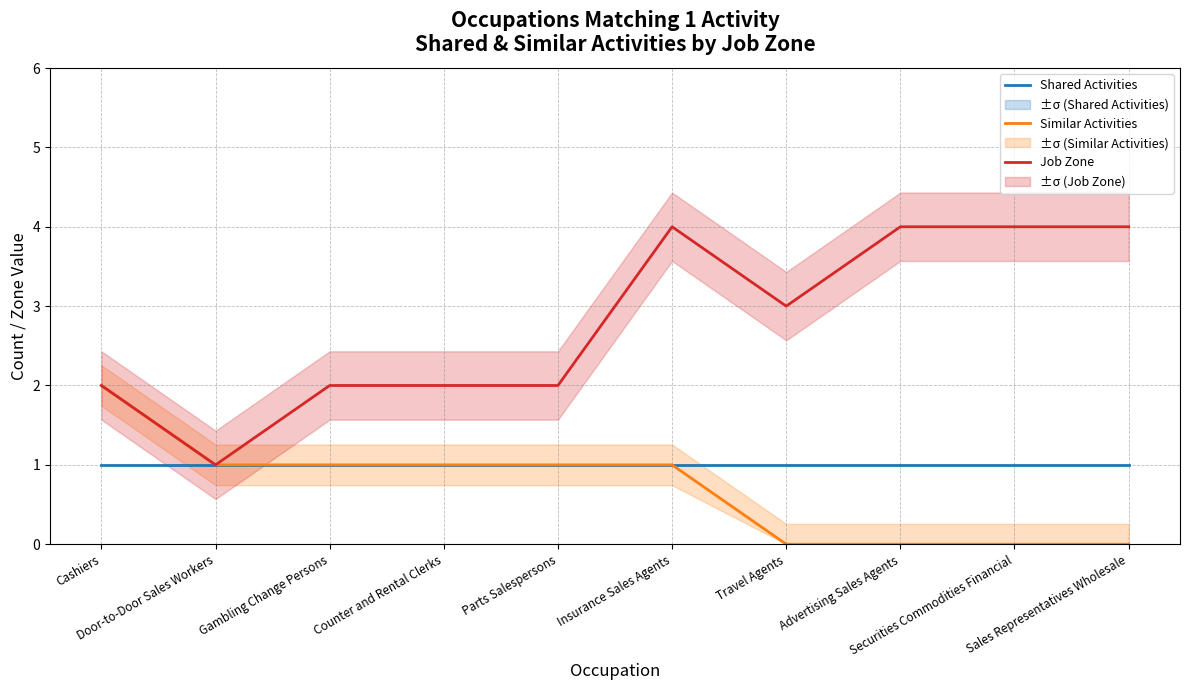

The value of Similar Activities at Cashiers is 3. True or false?

False